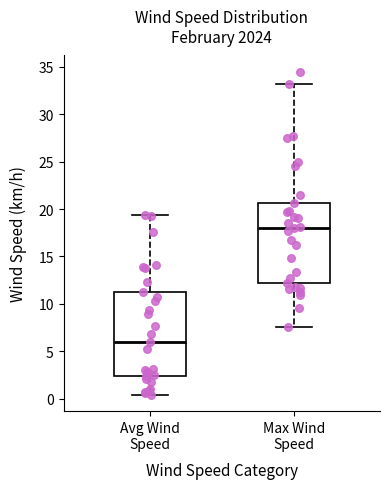

Reading left to right, transcribe this box plot: for each box, give where its median line is, the range the box spans, and where its two whiskers end, as read against the y-axis. The values are not printed on the chart, so give them approximately, as read against the axis.

Avg Wind Speed: median 6.0, box 2.5 to 11.5, whiskers 0.5 to 19.5
Max Wind Speed: median 18.0, box 12.0 to 20.5, whiskers 7.5 to 33.0